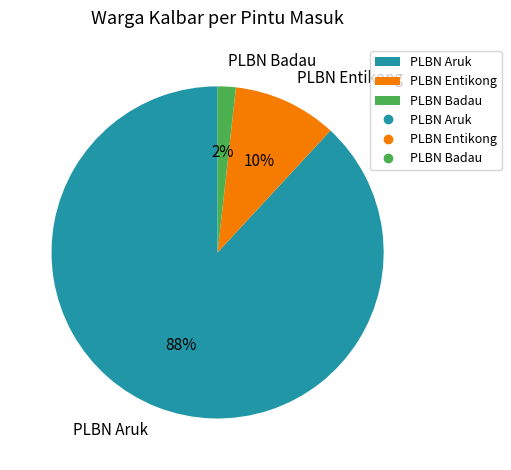

What percentage is the PLBN Aruk slice, to the nearest percent?

88%